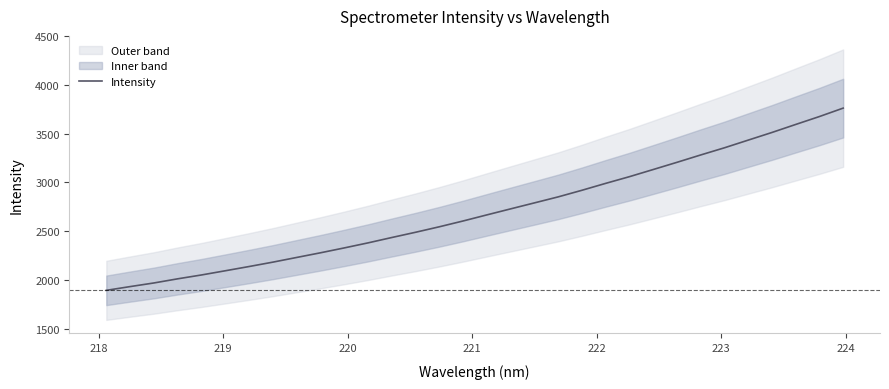

What is the minimum value for Intensity?

1892.8